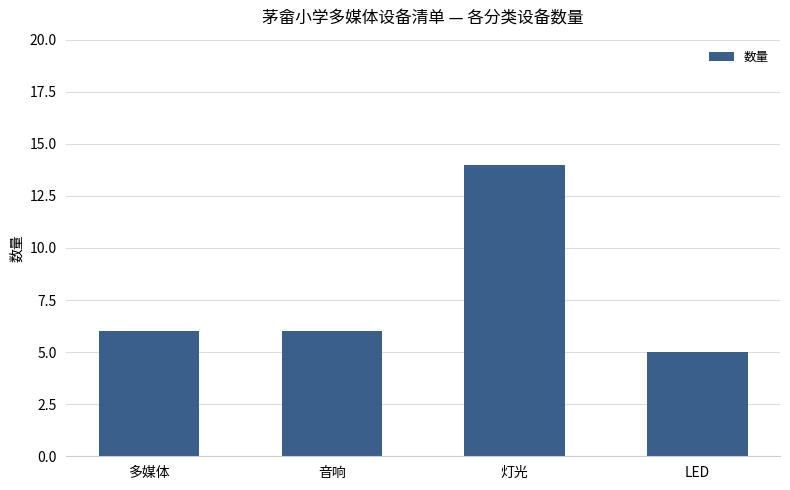

Does the chart contain stacked bars?

No